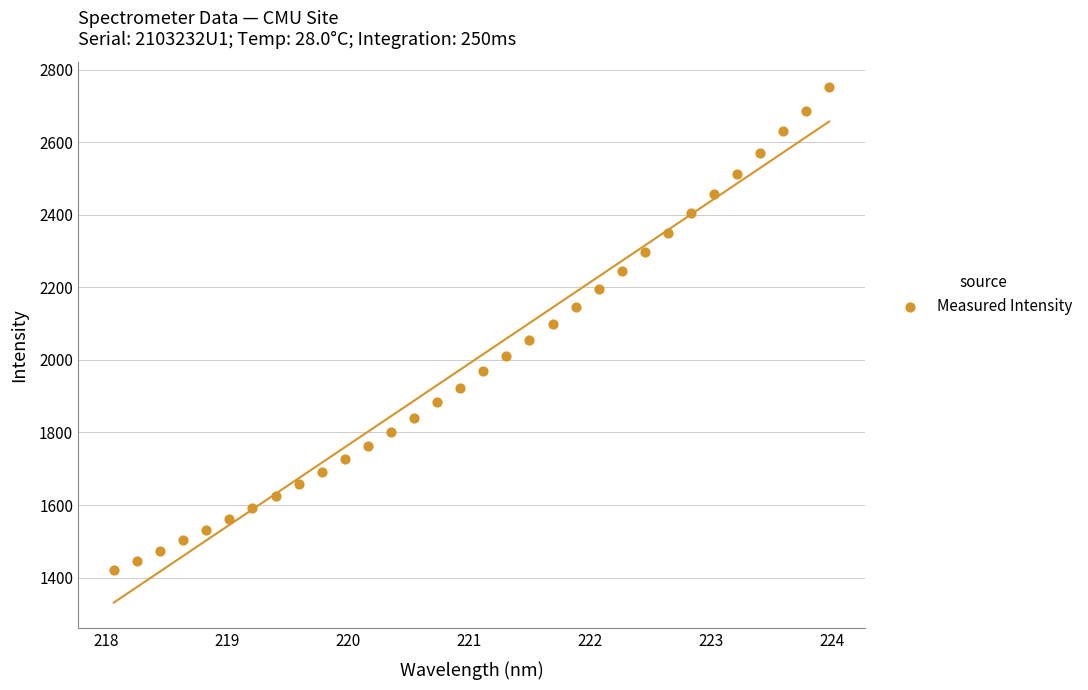

What is the range of X values (max minus min)?

5.9